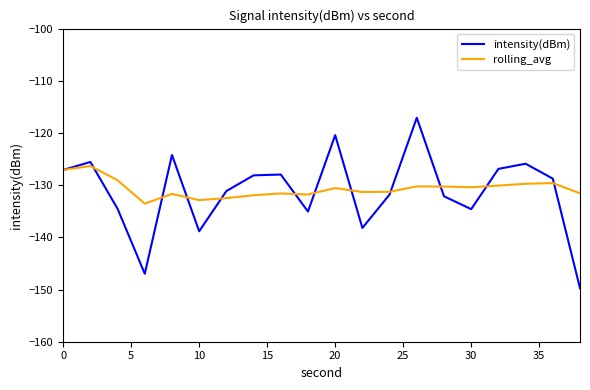

What is the smallest value displayed?

-149.7